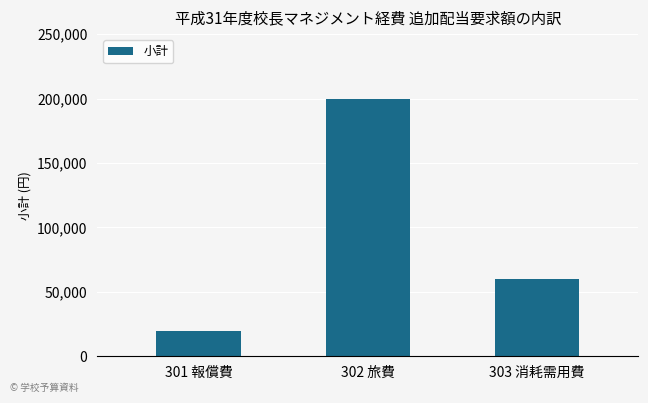

What is the sum of the values at 302 旅費 and 301 報償費?

220000